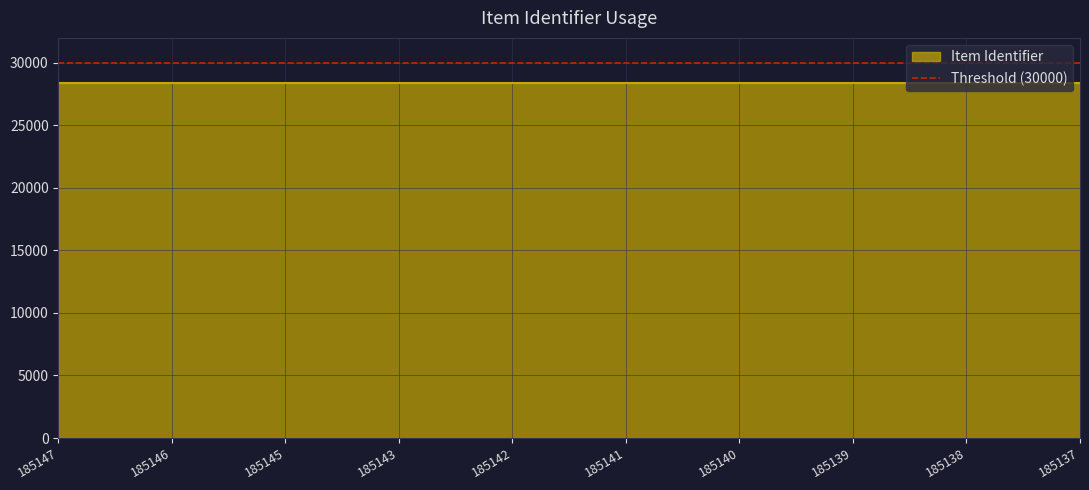

What is the difference between the values at 185140 and 185143?

3